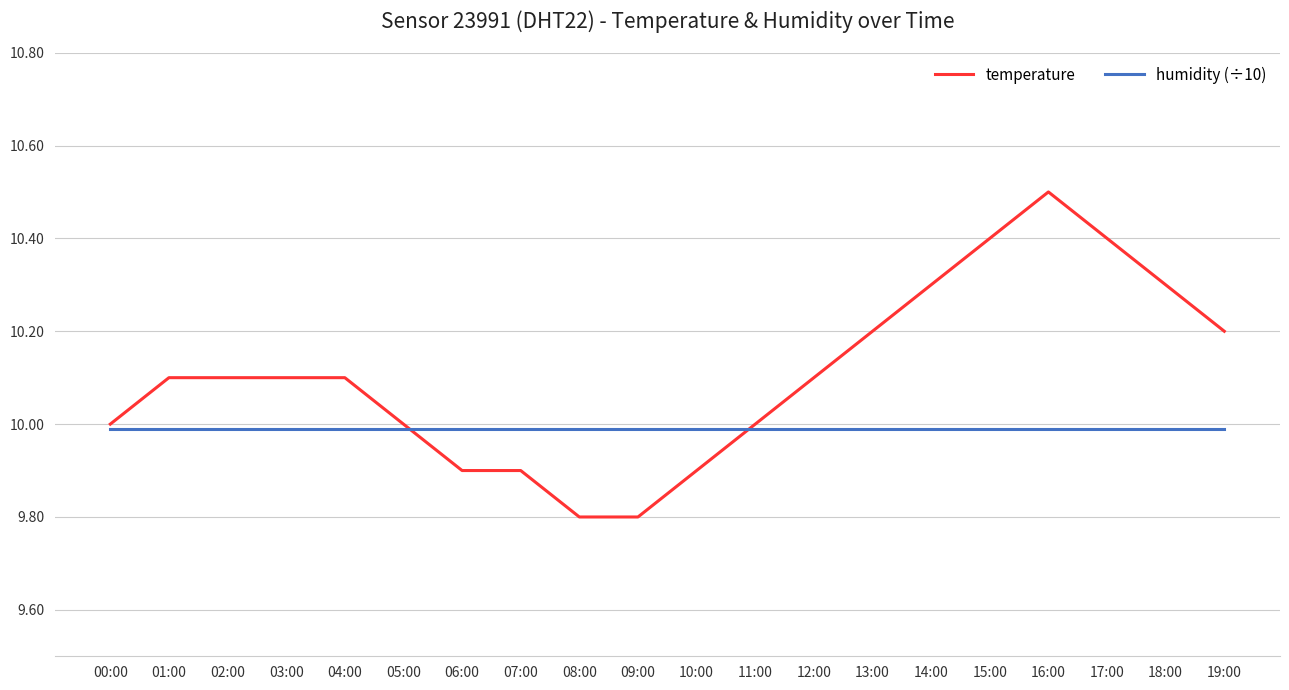

List the series in order of their peak value, lowest first.

humidity (÷10), temperature